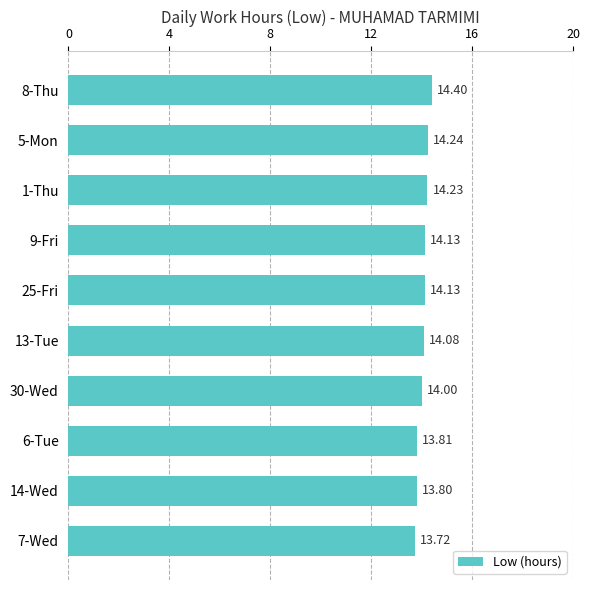

What is the ratio of the value at 1-Thu to the value at 13-Tue?

1.0